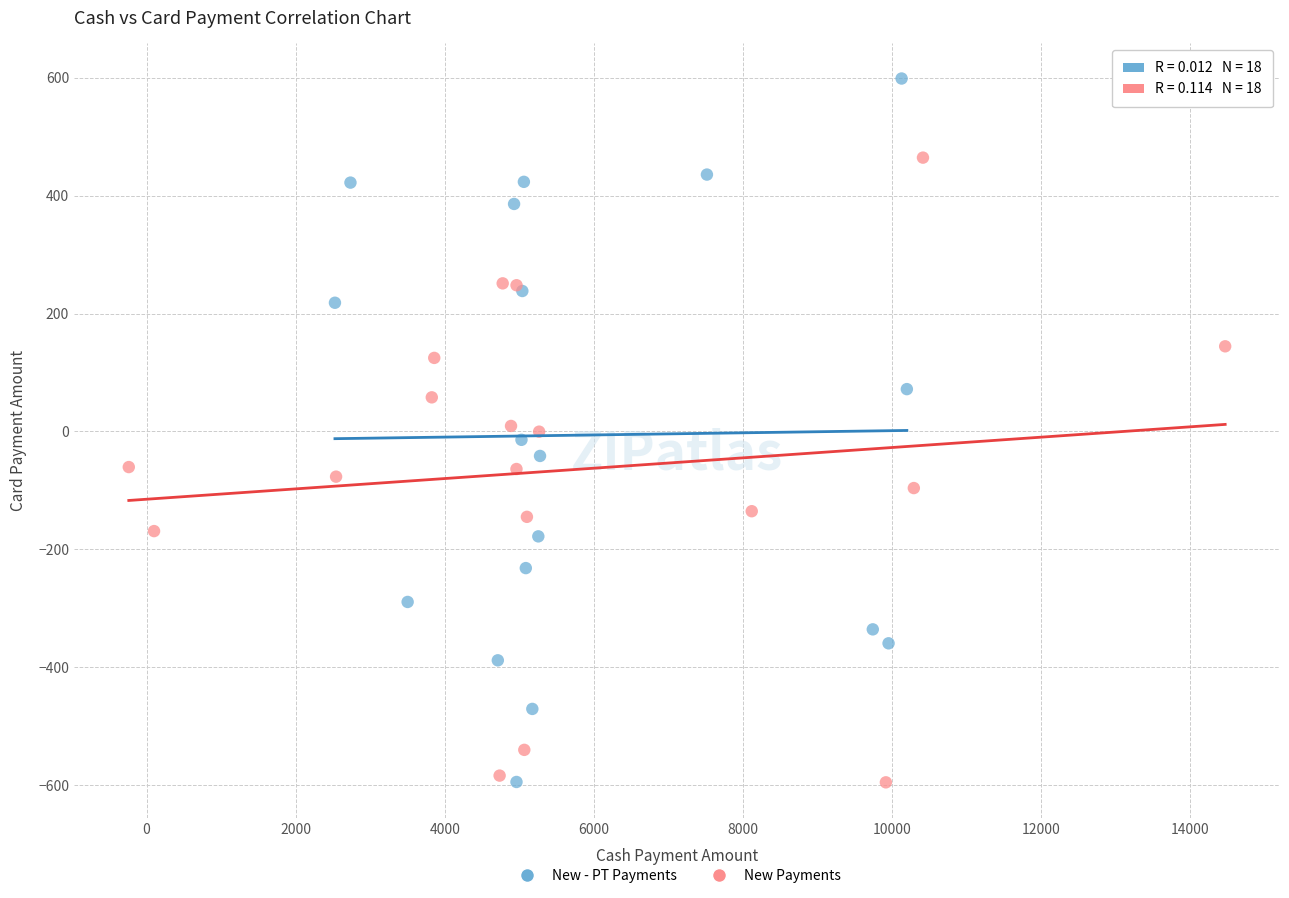

Which series reaches the maximum Y coordinate?

New - PT Payments